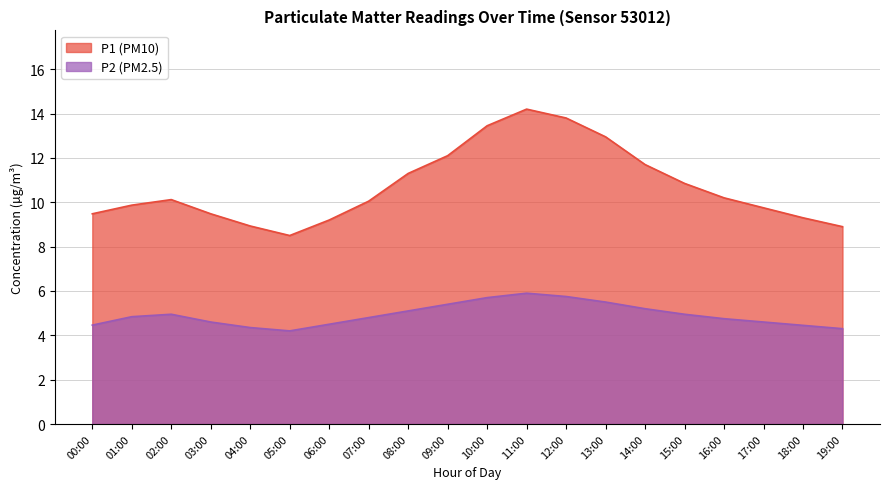

What is the difference between the P2 values at 05:00 and 10:00?

1.5